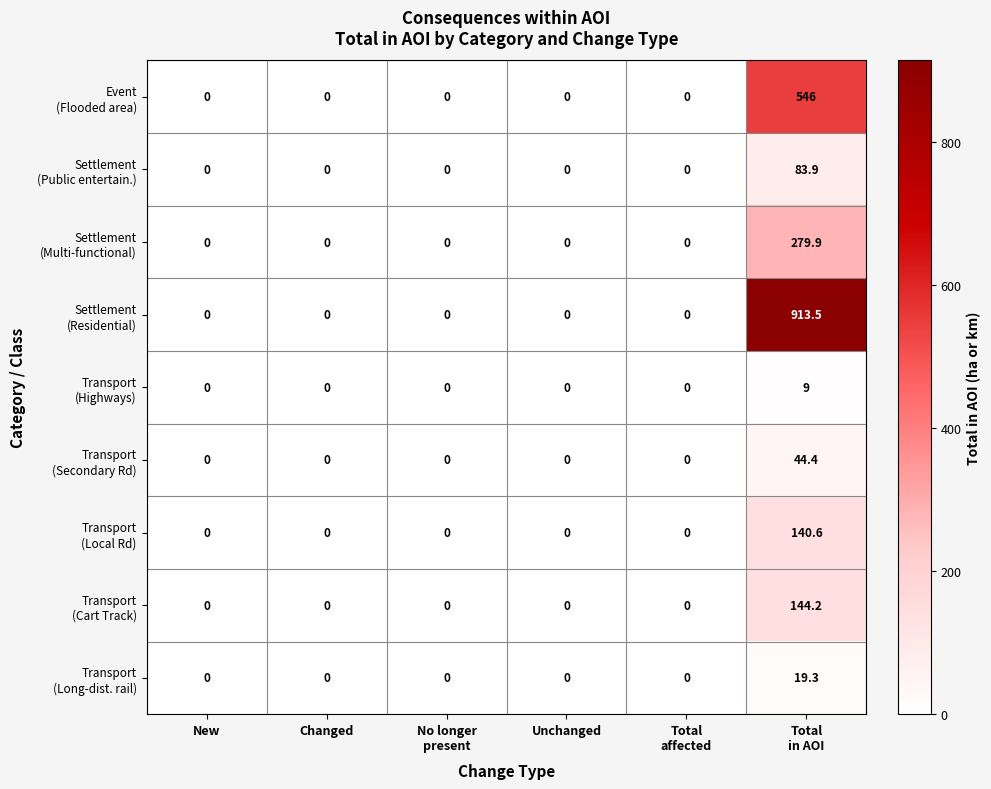

What is the greatest value displayed?

913.5